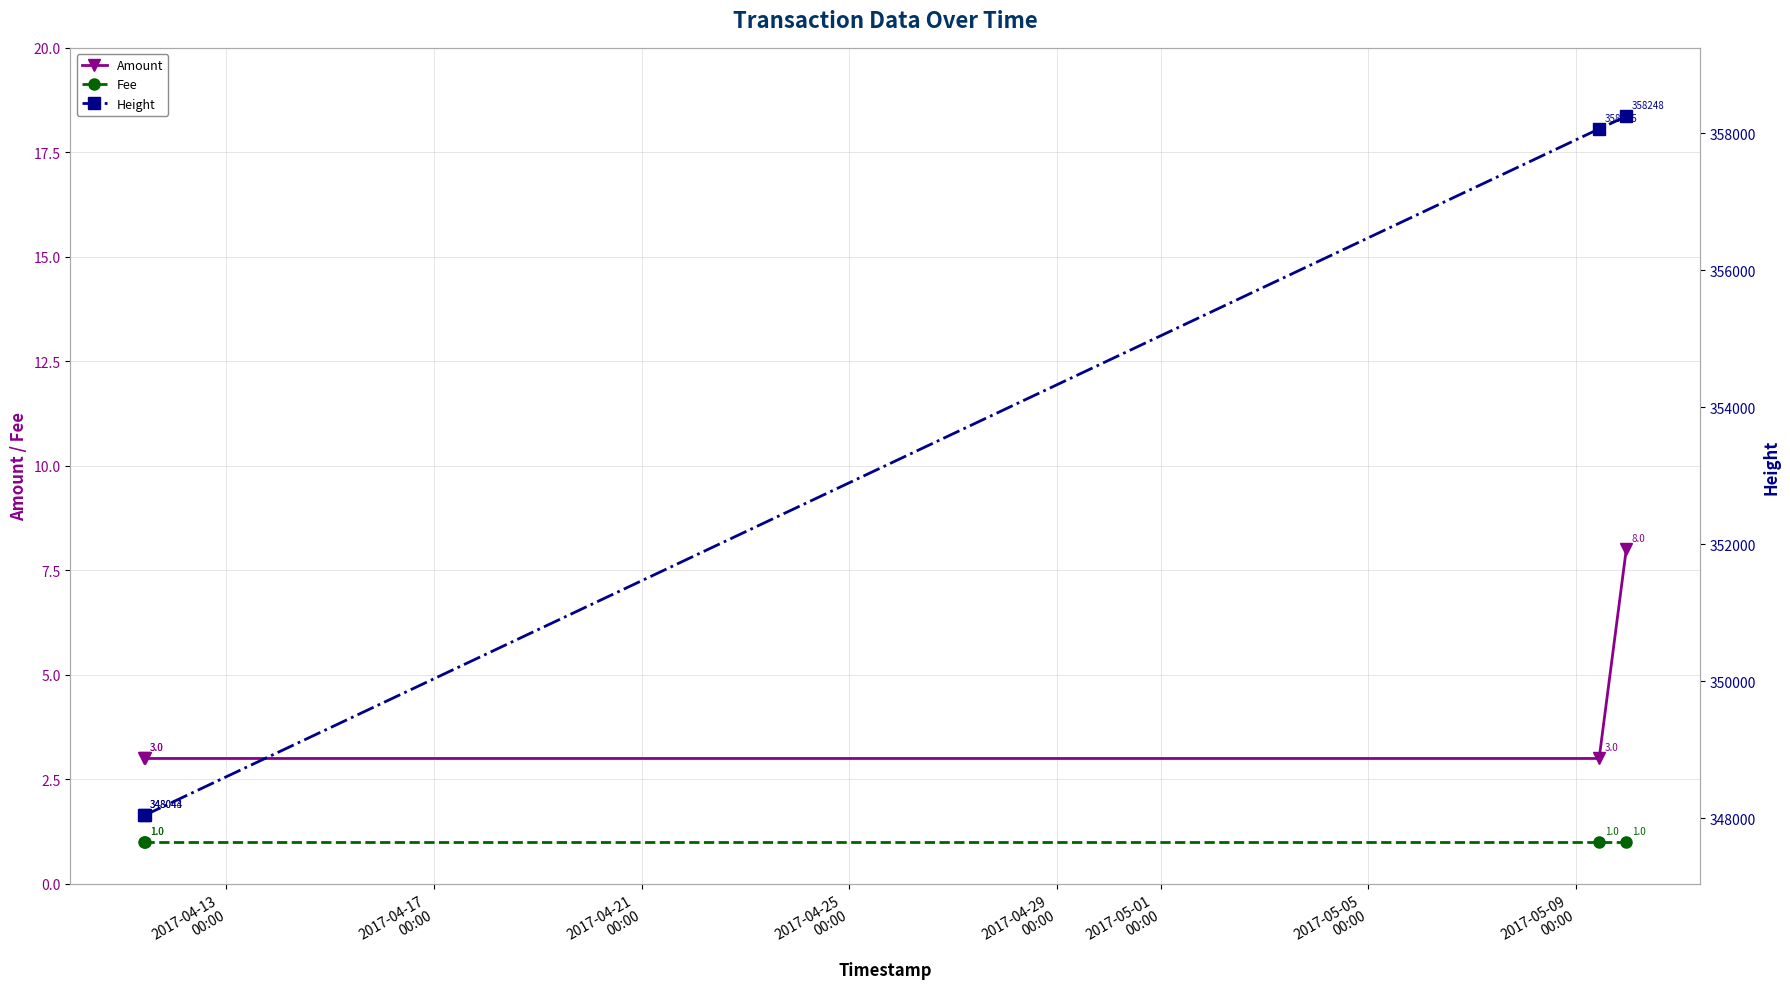

True or false: Amount has more than 1 interior local peaks.

False